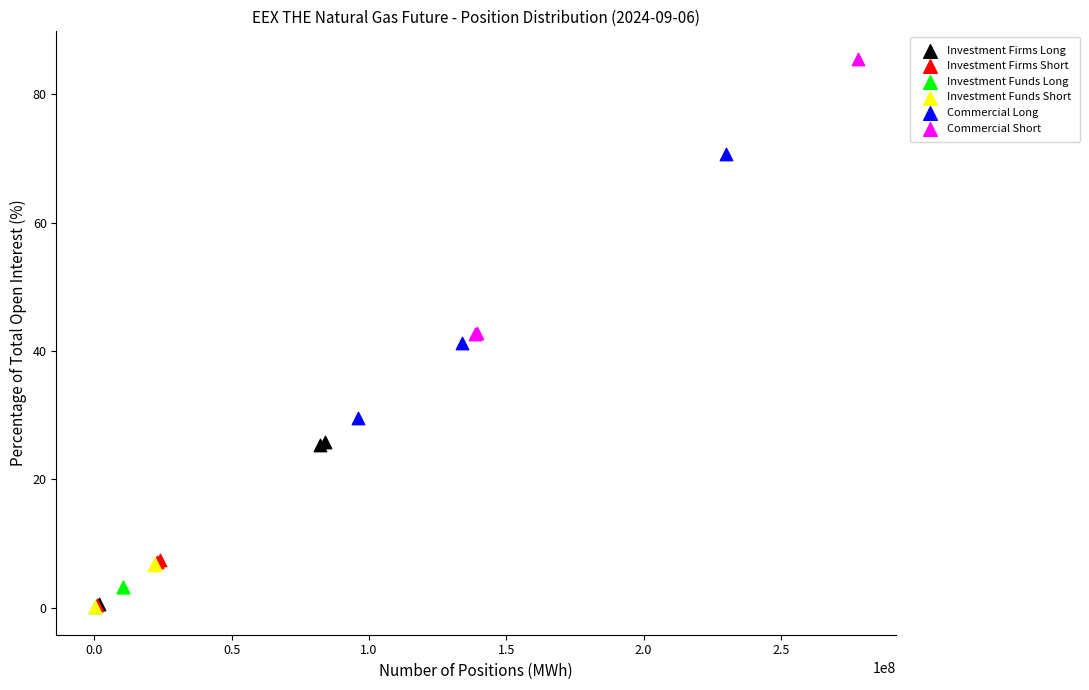

Which series has the largest Y range (max minus min)?

Commercial Short